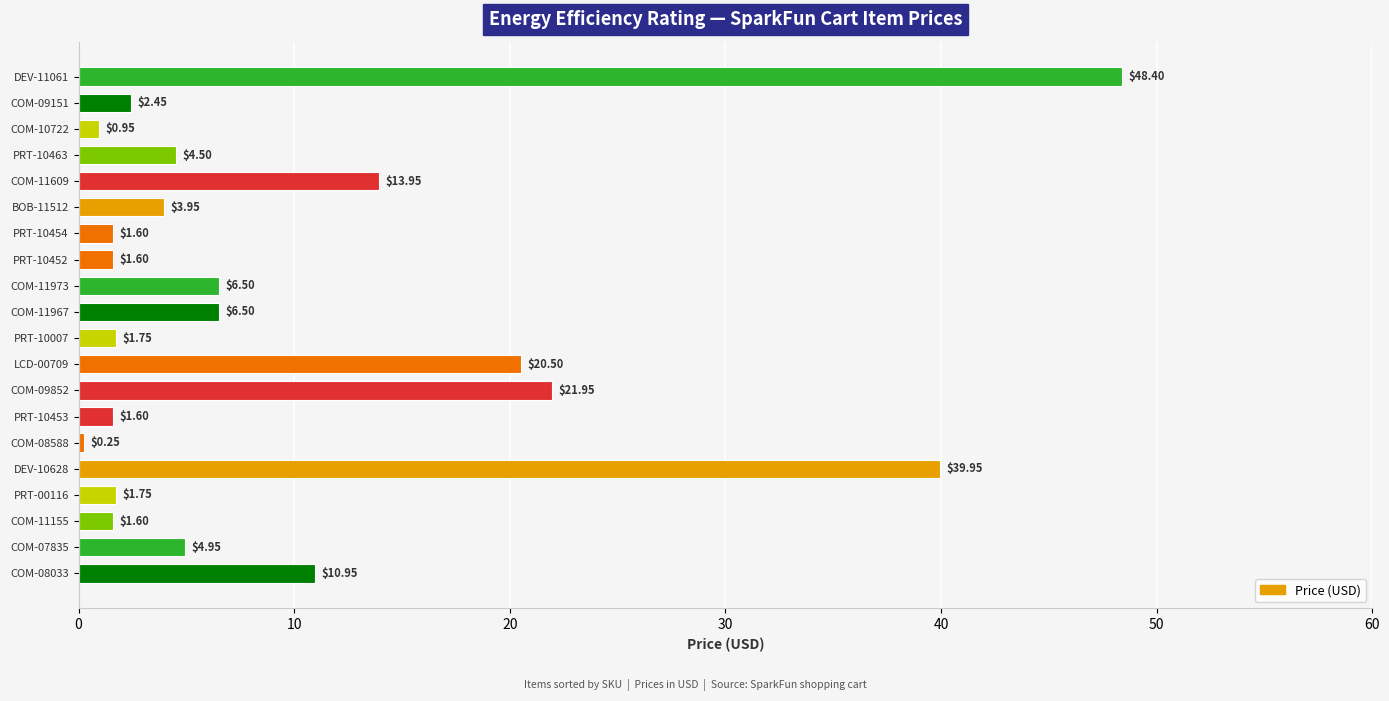

What is the sum of the values at PRT-10453 and COM-09151?

4.1